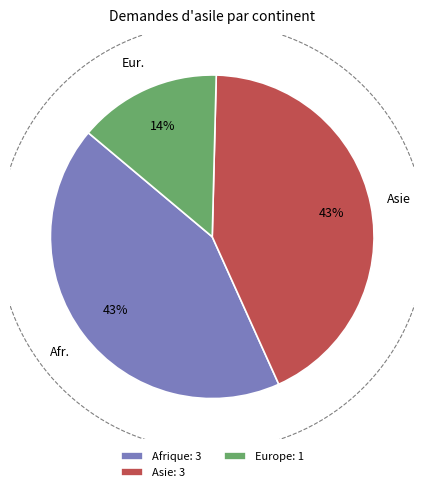

Which slice is the largest?

Afrique